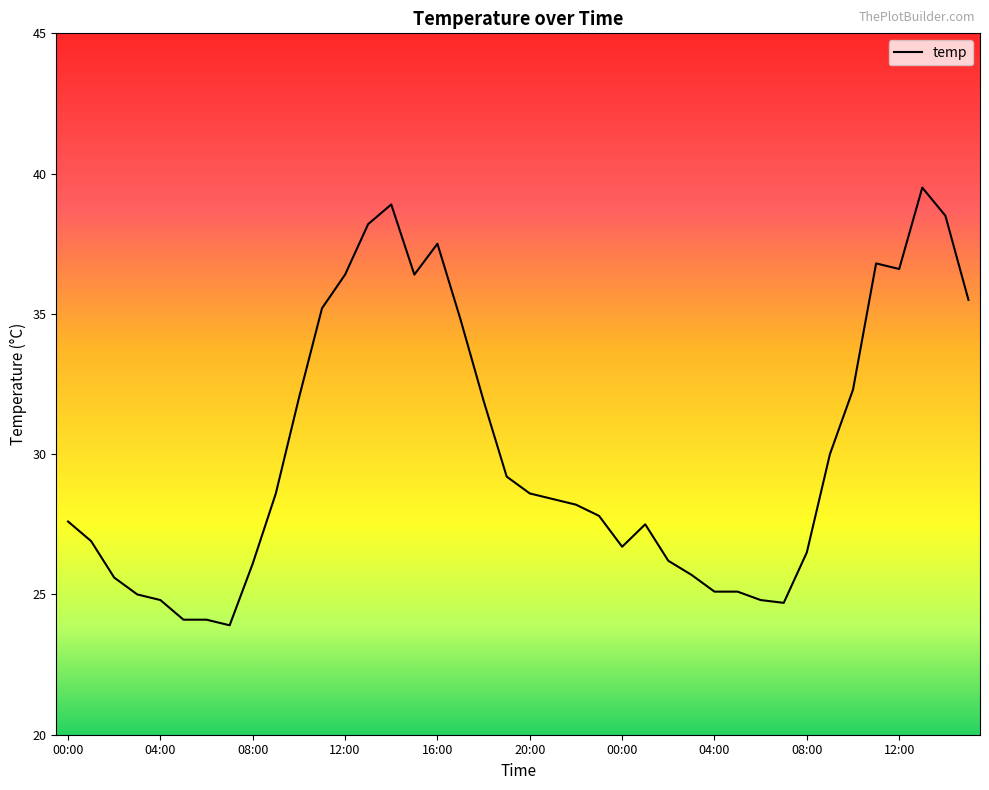

What is the difference between the maximum and minimum values?

15.6